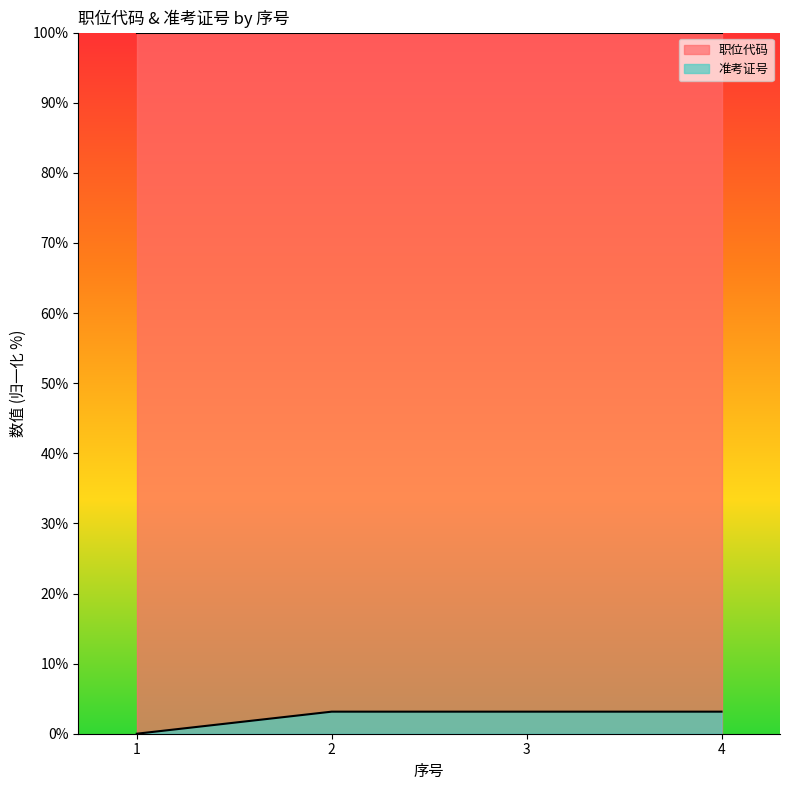

List the series in order of their overall mean, highest first.

职位代码, 准考证号